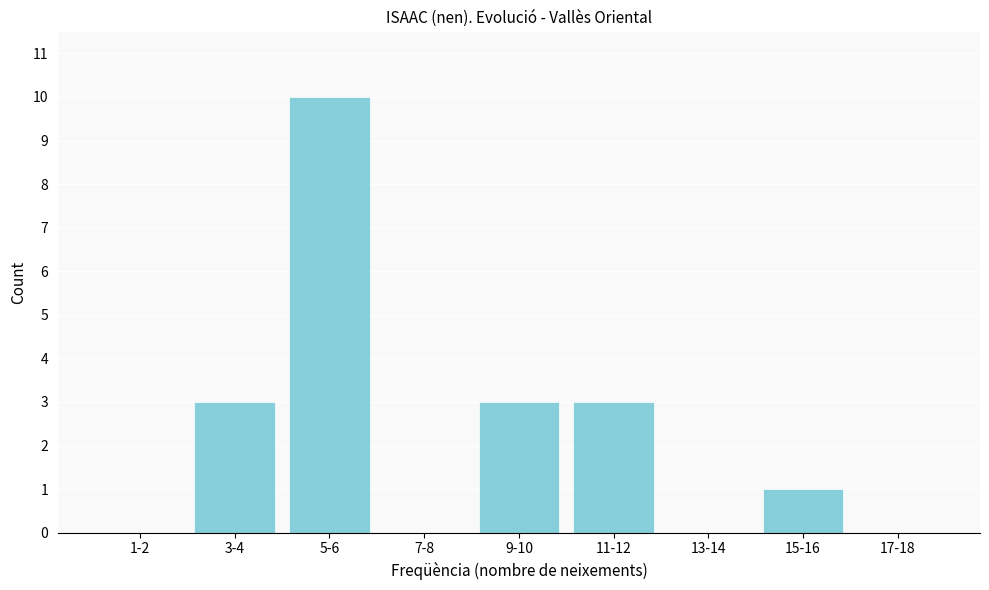

Reading right to left, extract all data points from this chart.

17-18=0	15-16=1	13-14=0	11-12=3	9-10=3	7-8=0	5-6=10	3-4=3	1-2=0